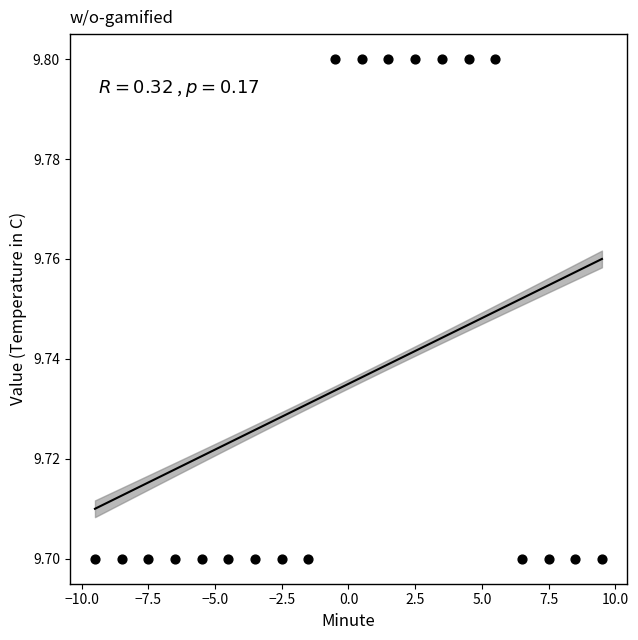

What is the range of X values (max minus min)?

19.0